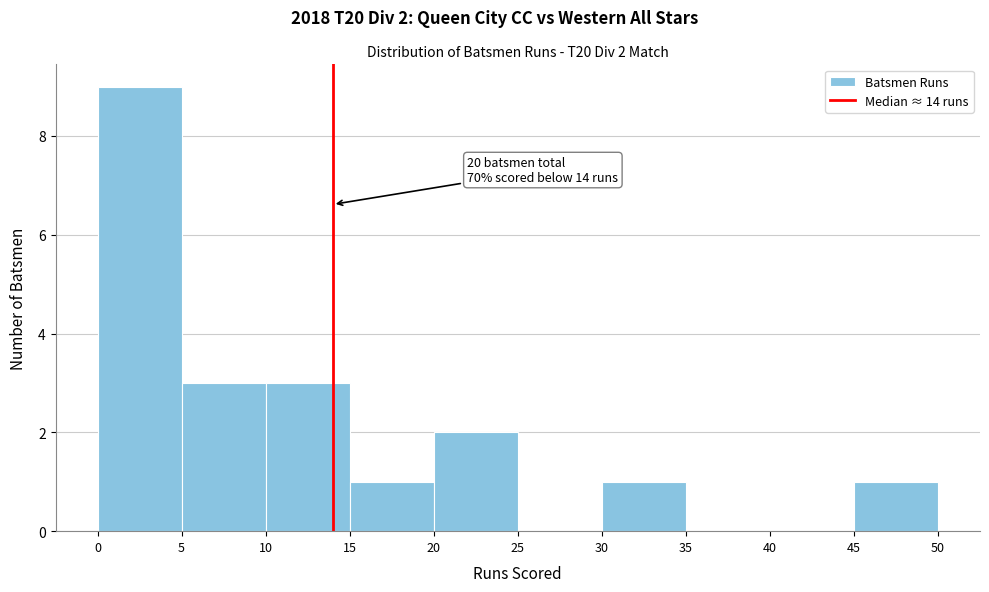

Which range on the x-axis has the tallest bar?

0 to 5